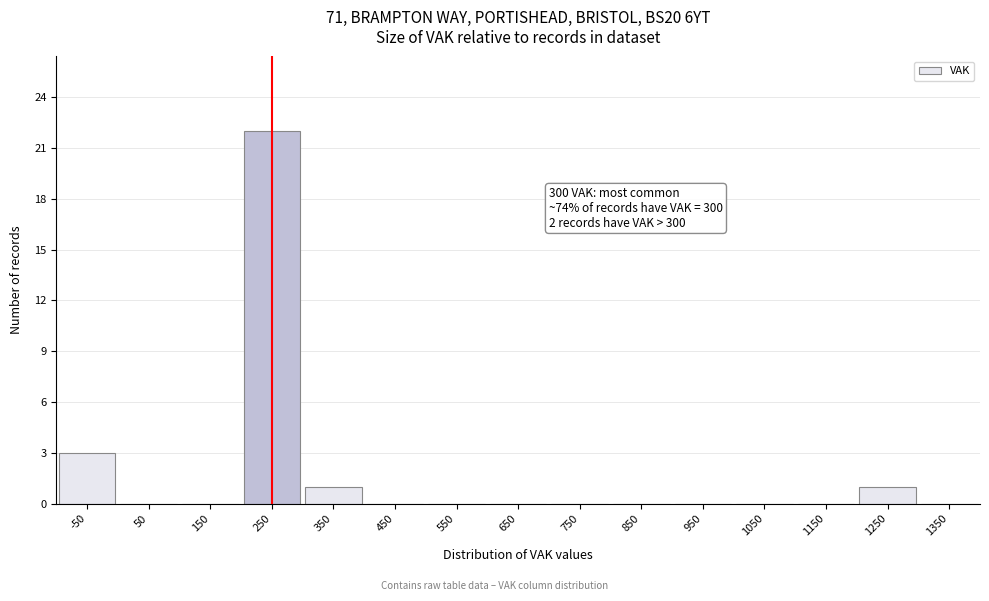

Reading left to right, list all the values displayed in this chart.

-50=3	50=0	150=0	250=22	350=1	450=0	550=0	650=0	750=0	850=0	950=0	1050=0	1150=0	1250=1	1350=0